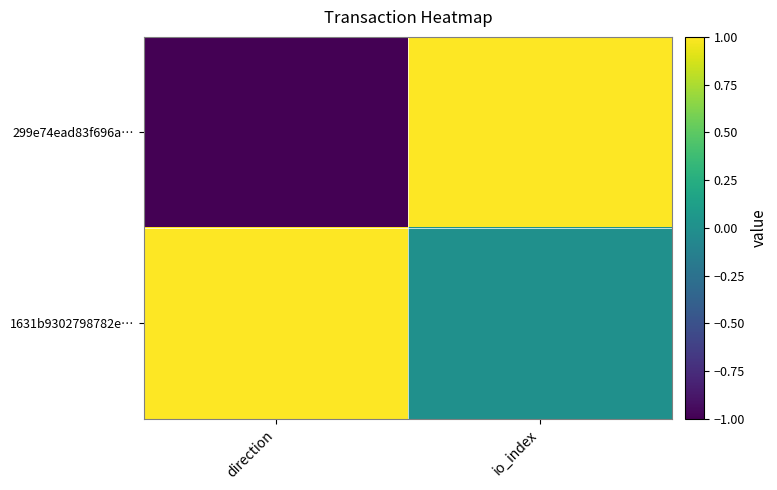

What is the greatest value displayed?

1